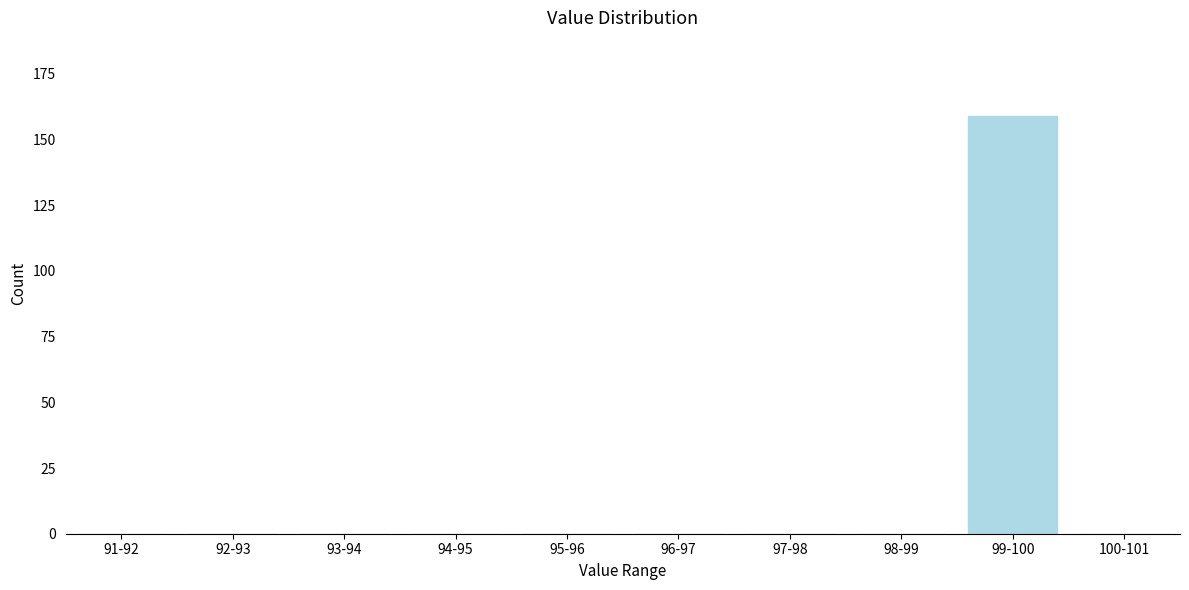

Reading left to right, list all the values displayed in this chart.

91-92=0	92-93=0	93-94=0	94-95=0	95-96=0	96-97=0	97-98=0	98-99=0	99-100=159	100-101=0